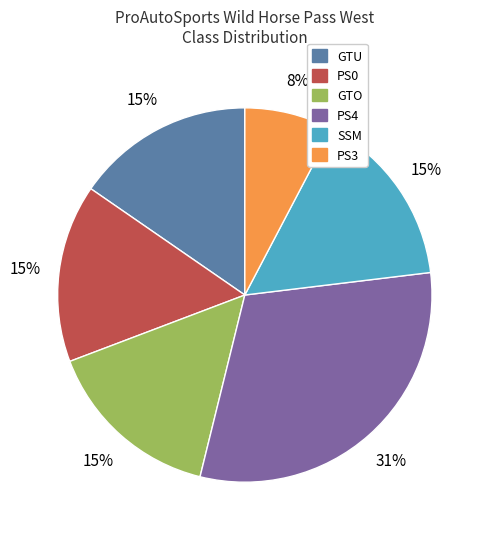

What percentage is the PS0 slice, to the nearest percent?

15%